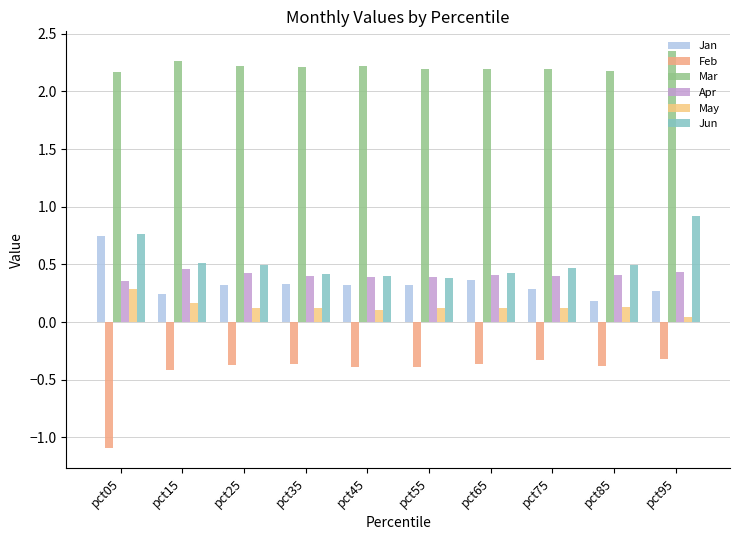

Count the number of categories in the chart.

10